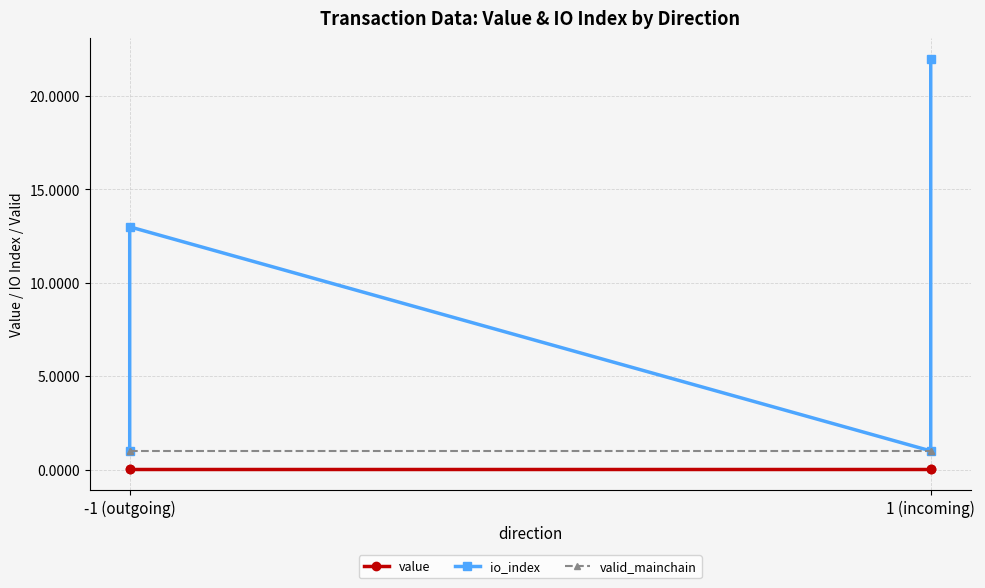

Reading left to right, what are all the values shown in this chart?

value: 0.1	0.0	0.0	0.1
io_index: 1.0	13.0	1.0	22.0
valid_mainchain: 1.0	1.0	1.0	1.0